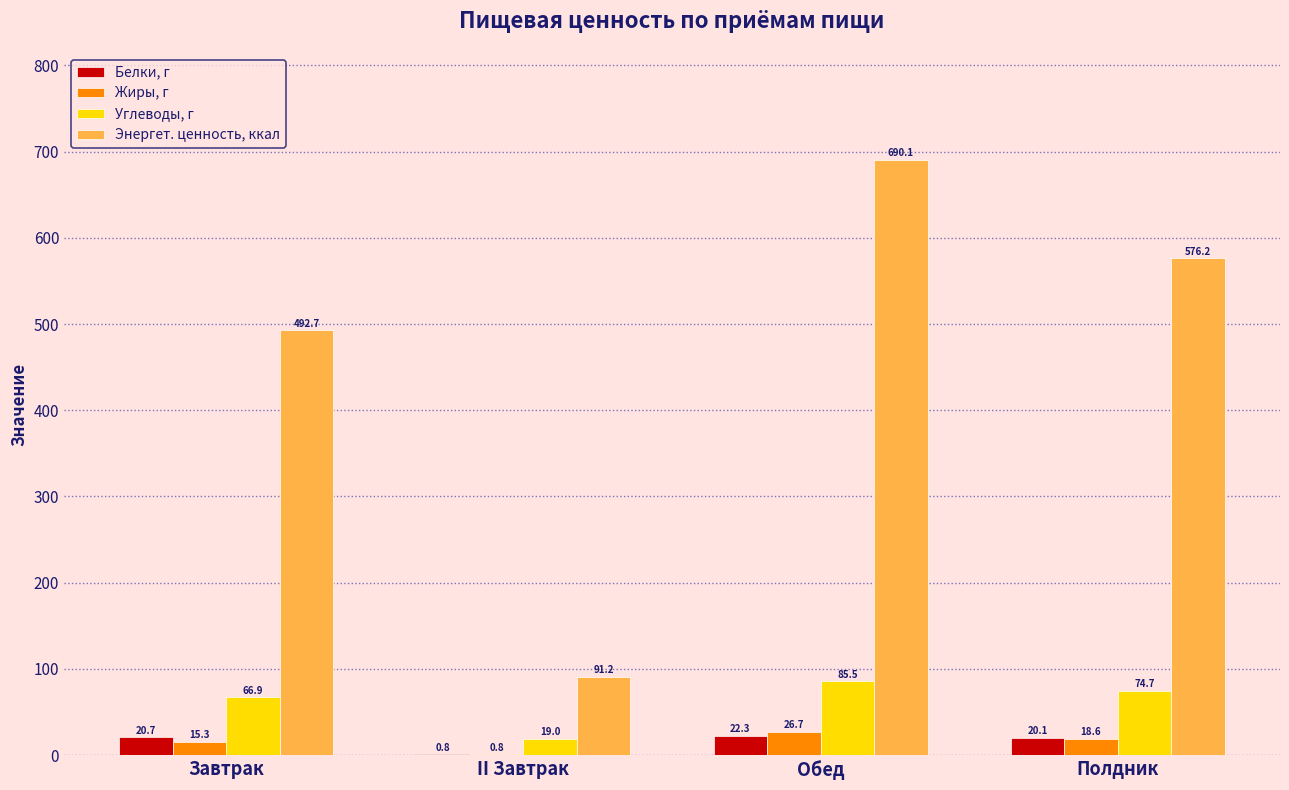

What value does the Жиры, г series have at Завтрак?

15.3